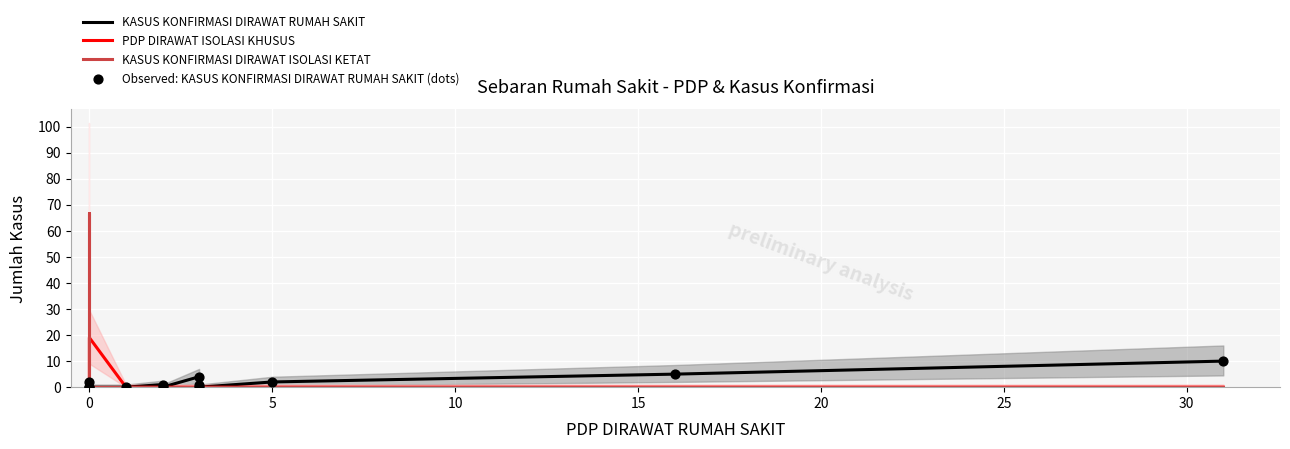

Which series has the widest spread of Y values?

KASUS KONFIRMASI DIRAWAT ISOLASI KETAT